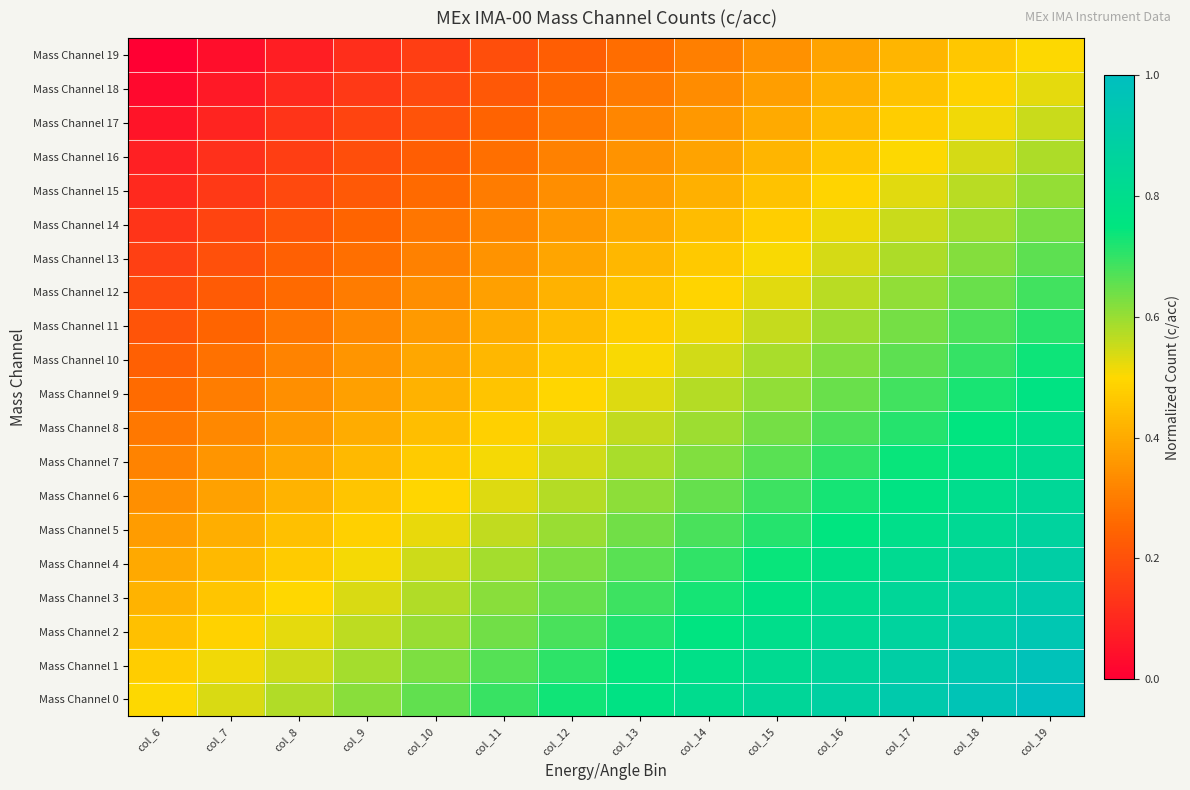

Which series has the largest total across all categories?

Mass Channel 0